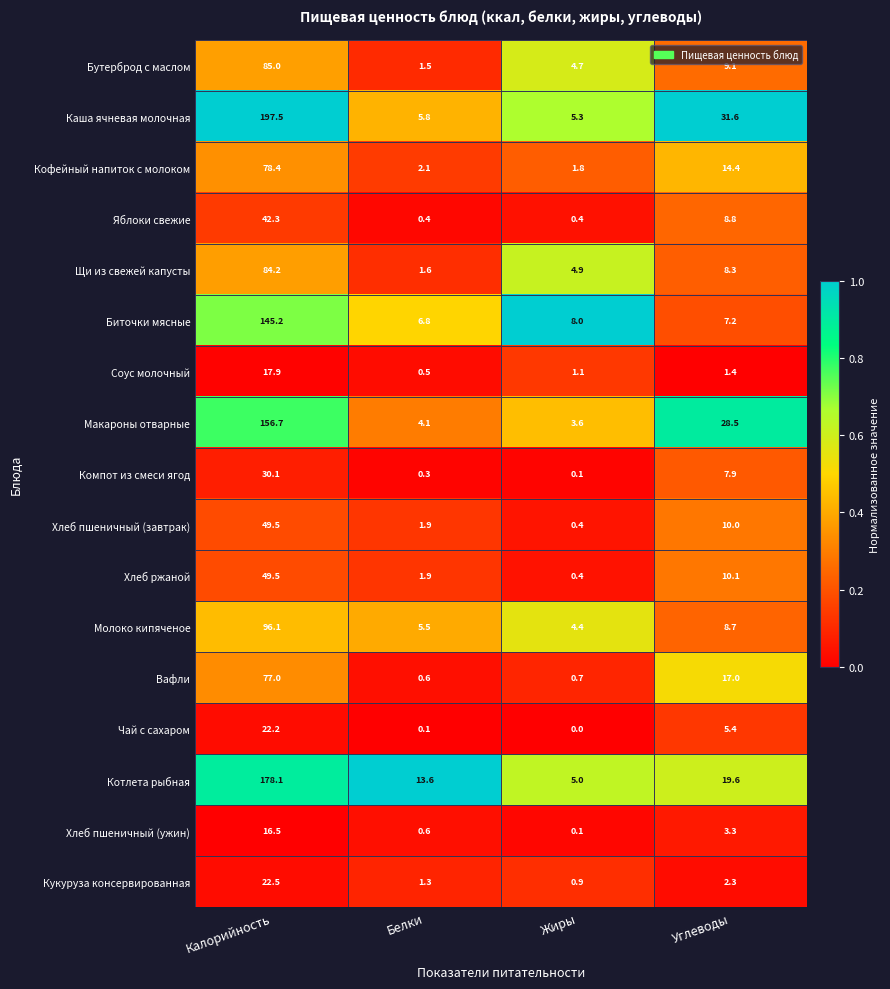

Between Жиры and Углеводы, which series saw the biggest shift?

Каша ячневая молочная